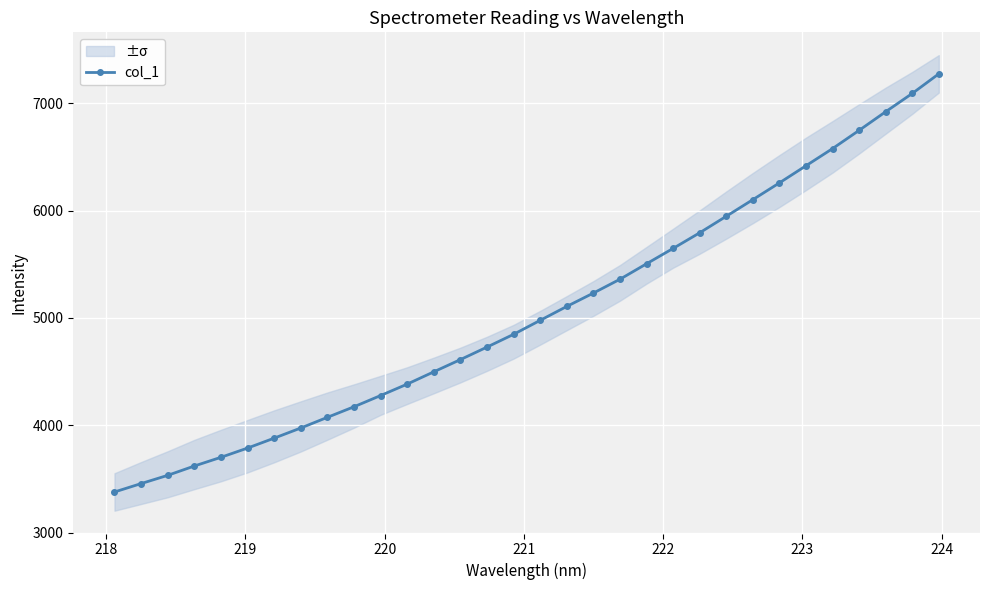

Count the number of data series in this chart.

1